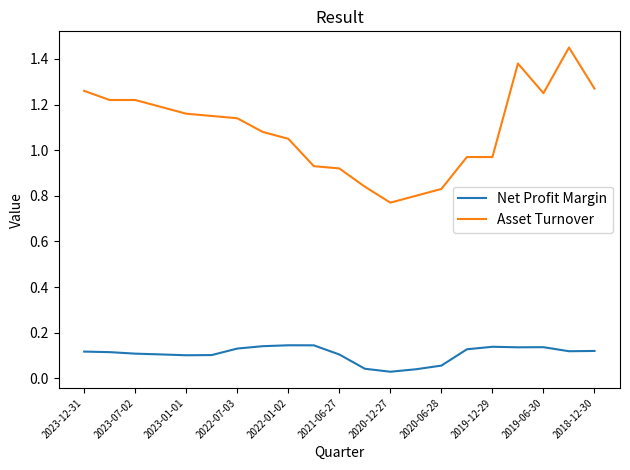

Which series has the largest total across all categories?

Asset Turnover